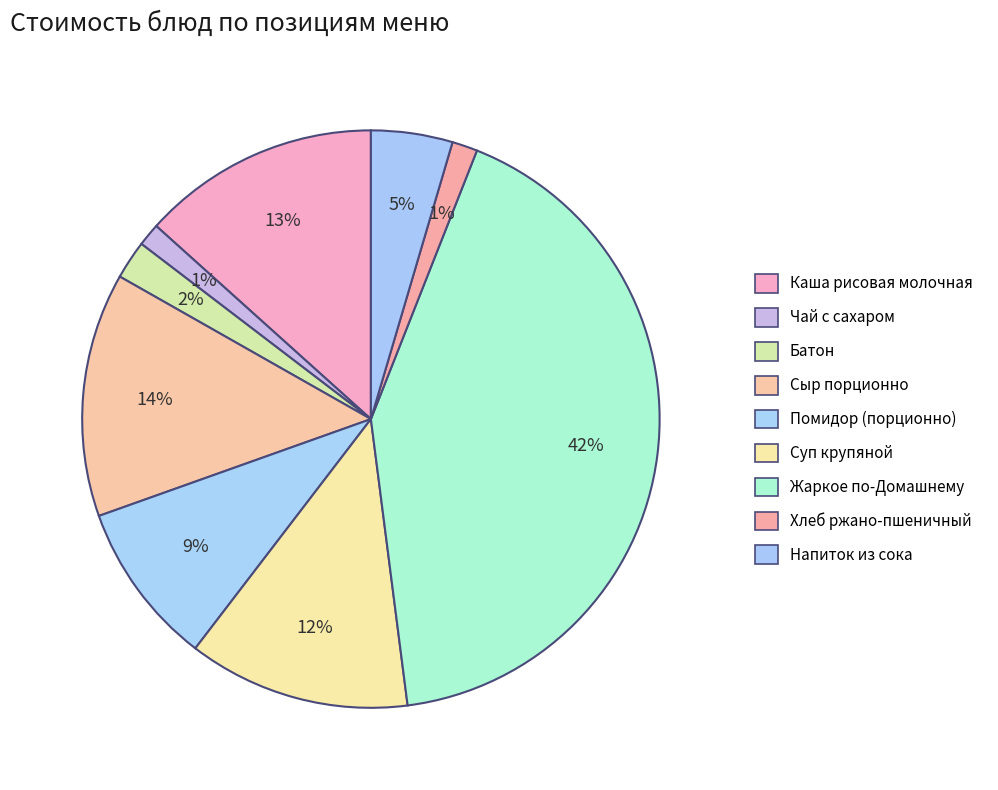

Is it true that Каша рисовая молочная is 13% of the pie?

True